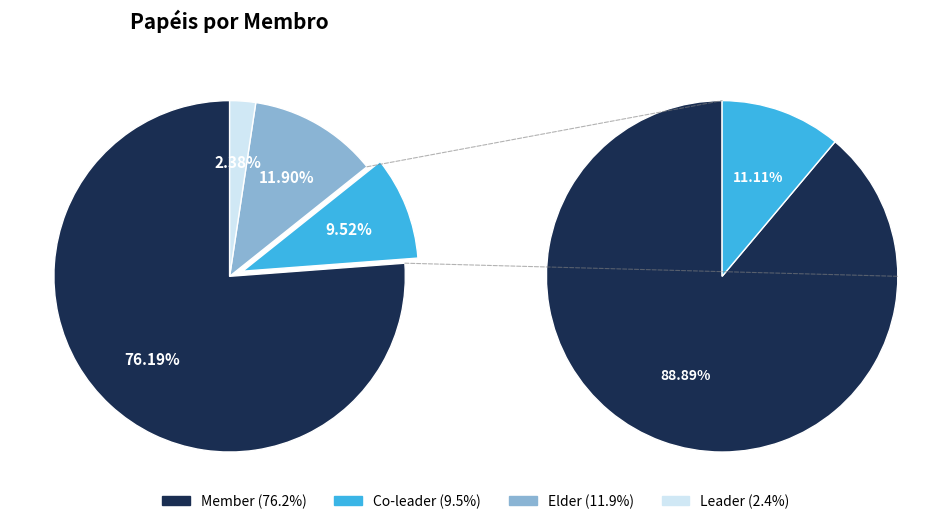

To the nearest percent, what percentage of the pie is Leader?

2%